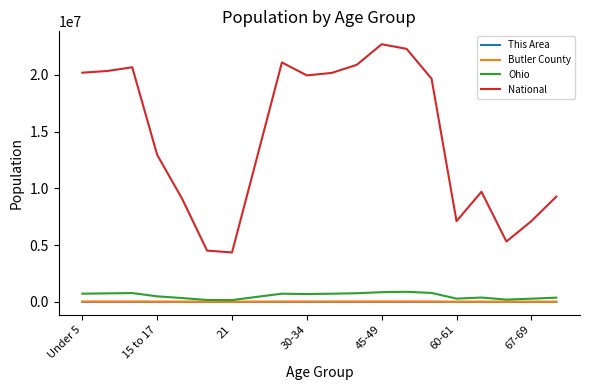

True or false: Ohio and National intersect in this chart.

False